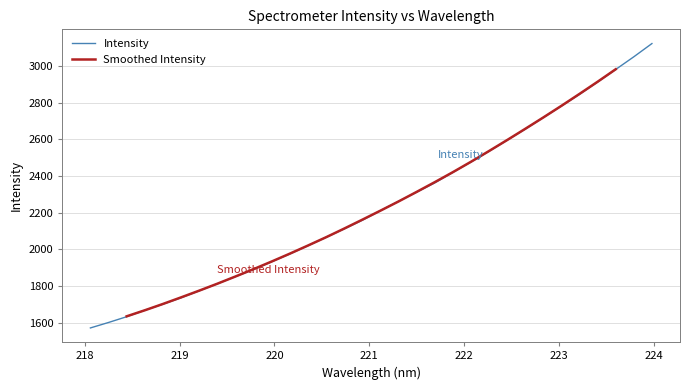

What is the value of the 8th point from the left?

1811.8